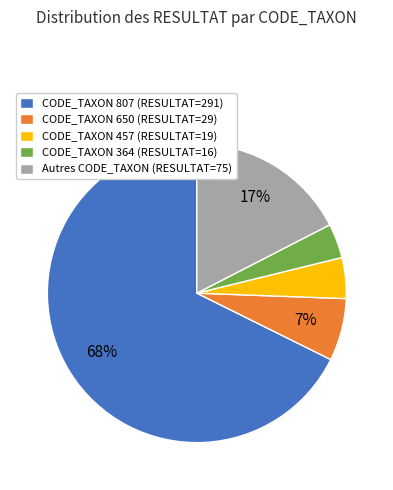

How many segments does this pie chart have?

5